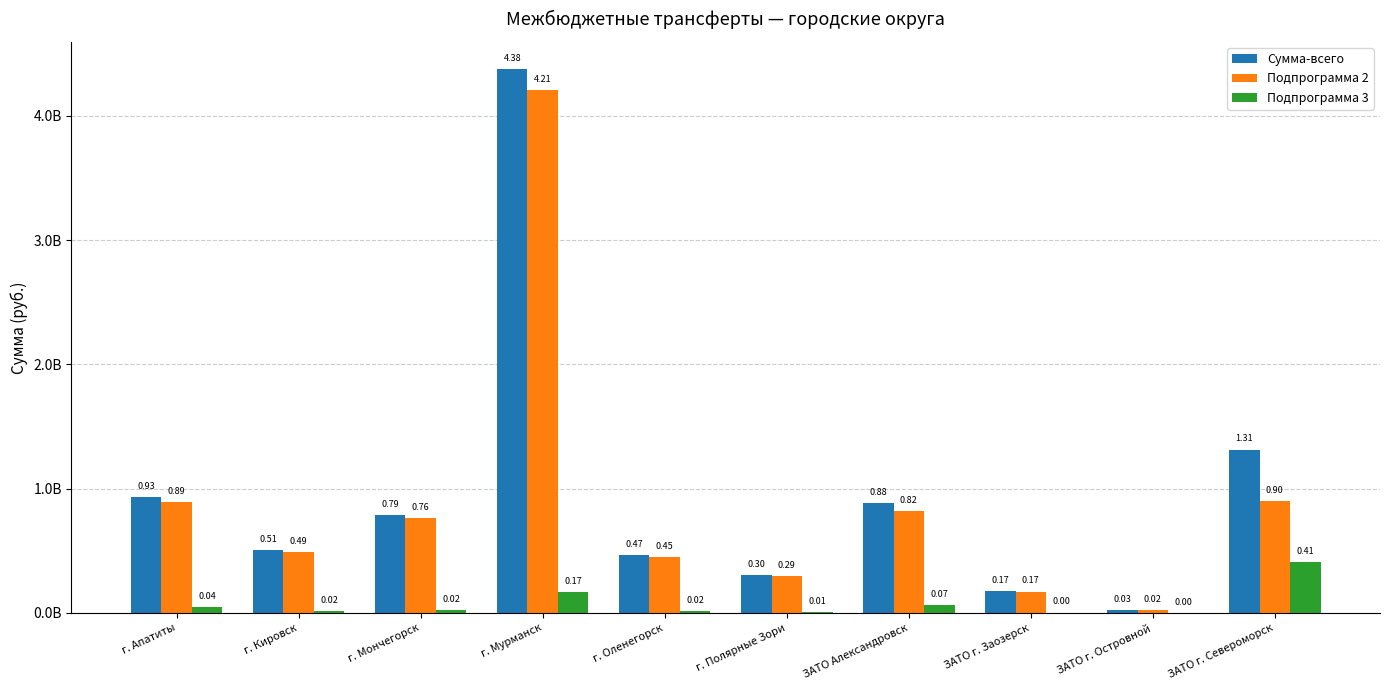

At which label is Подпрограмма 3 closest to 206476700?

г. Мурманск